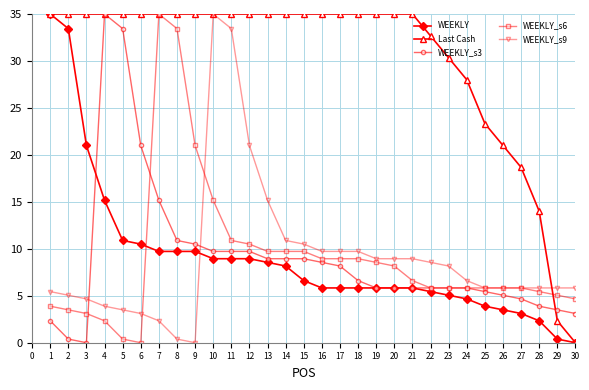

What is the average value of the WEEKLY series?

9.0